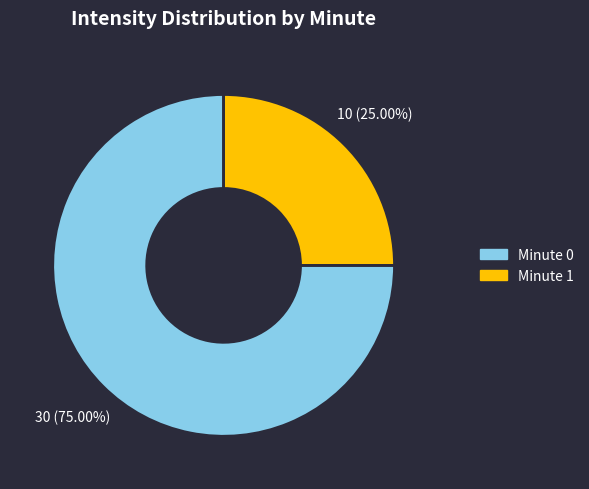

Is there any slice that represents more than half of the pie?

Yes